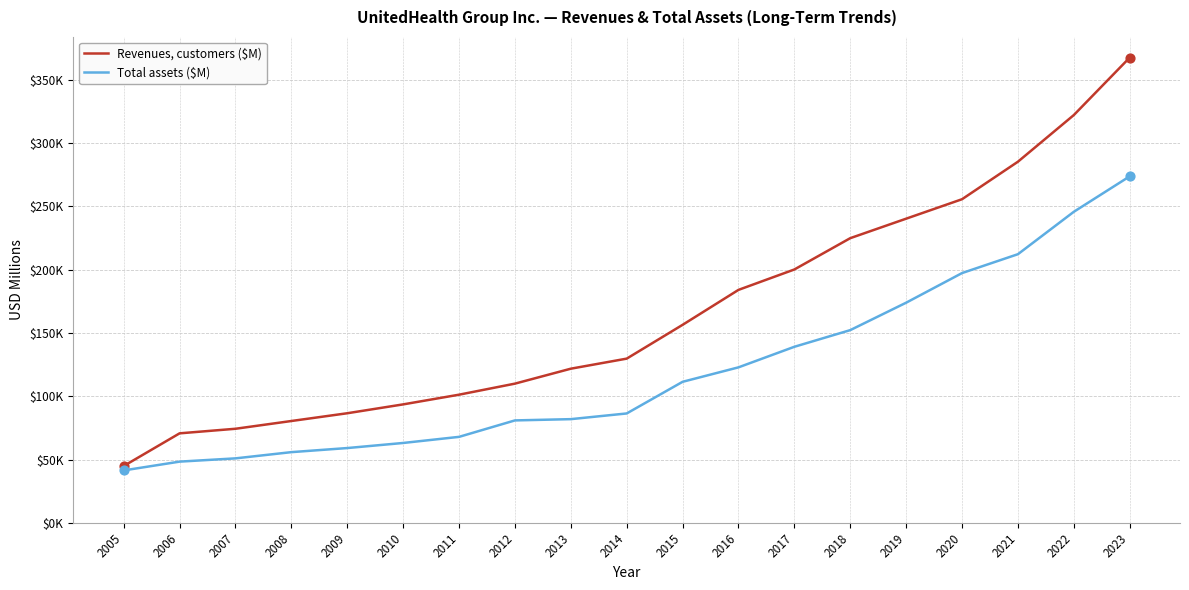

At which category is the sum across all series the highest?

2023